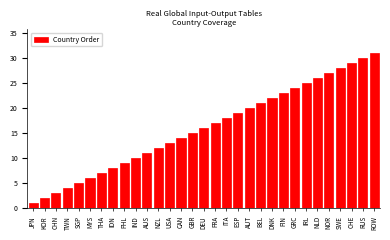

What is the ratio of the value at KOR to the value at SGP?

0.4